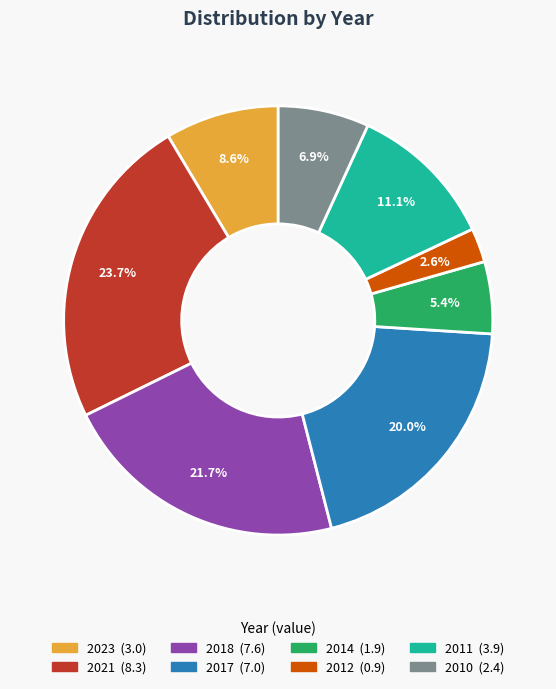

To the nearest percent, what is the difference between the largest and smallest slice percentages?

21%